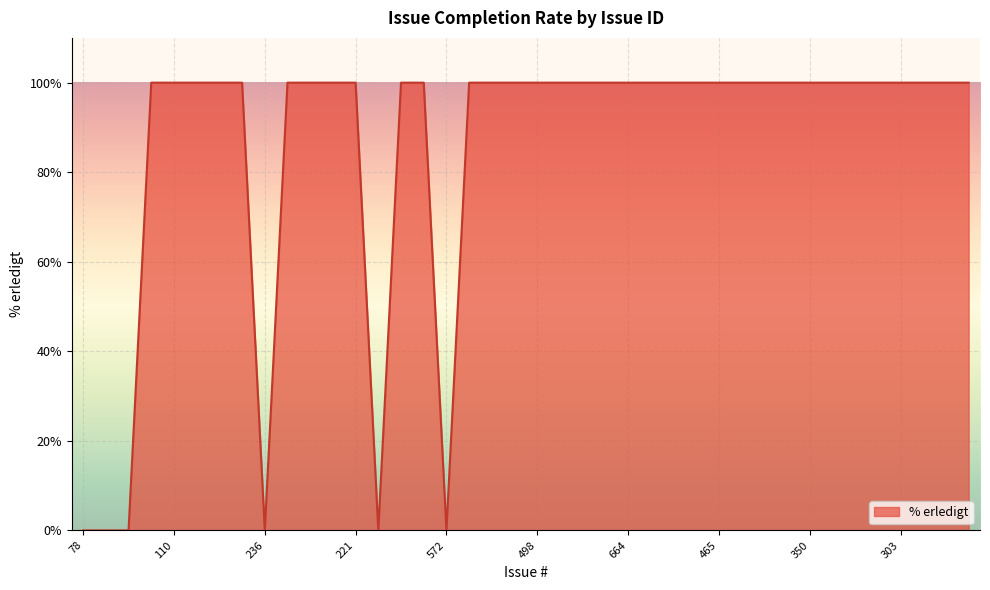

What is the maximum value shown in the chart?

100